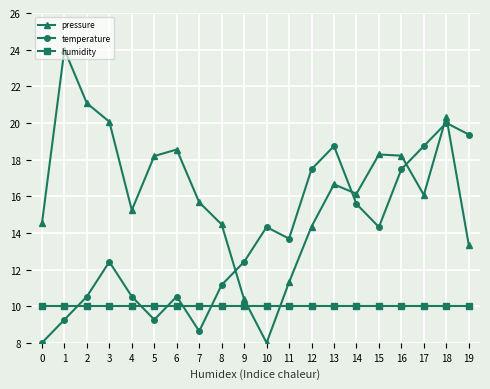

Which series changed the most between 10 and 13?

pressure